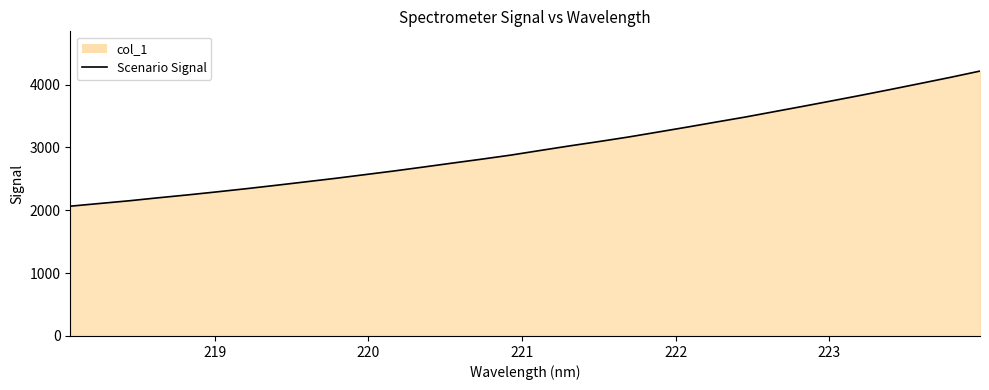

Does the chart have visible grid lines?

No